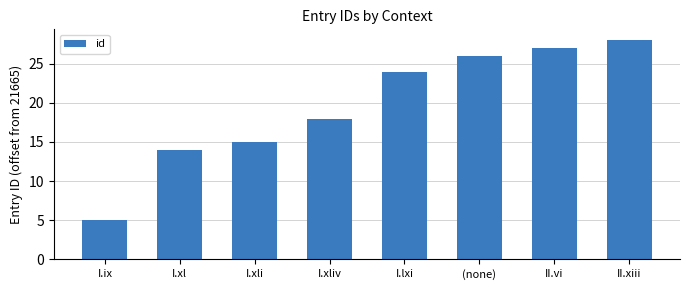

What is the label of the 4th bar from the right?

I.lxi